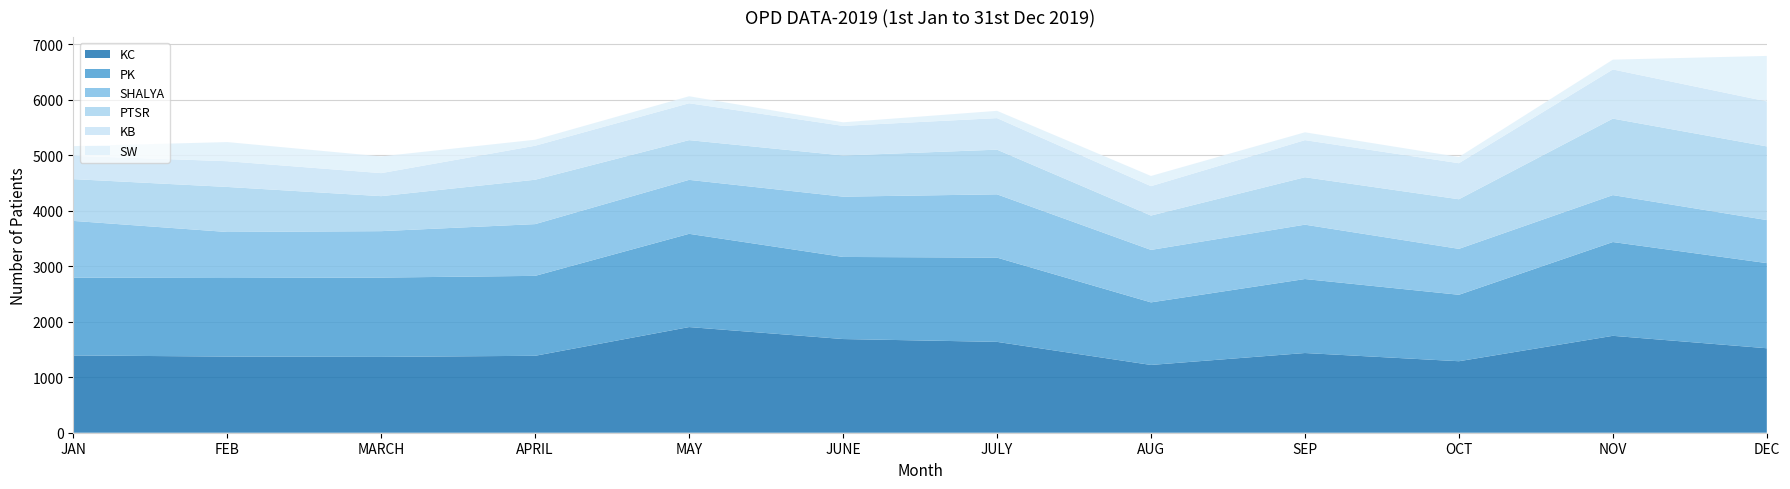

Reading left to right, what are all the values shown in this chart?

KC: JAN=1393	FEB=1373	MARCH=1367	APRIL=1387	MAY=1905	JUNE=1689	JULY=1638	AUG=1222	SEP=1437	OCT=1289	NOV=1747	DEC=1523
PK: JAN=1403	FEB=1416	MARCH=1430	APRIL=1441	MAY=1681	JUNE=1480	JULY=1519	AUG=1128	SEP=1334	OCT=1198	NOV=1691	DEC=1535
SHALYA: JAN=1023	FEB=830	MARCH=837	APRIL=933	MAY=973	JUNE=1087	JULY=1141	AUG=946	SEP=980	OCT=828	NOV=846	DEC=776
PTSR: JAN=753	FEB=812	MARCH=631	APRIL=800	MAY=716	JUNE=742	JULY=805	AUG=619	SEP=855	OCT=894	NOV=1379	DEC=1328
KB: JAN=420	FEB=464	MARCH=415	APRIL=613	MAY=665	JUNE=534	JULY=569	AUG=530	SEP=669	OCT=650	NOV=886	DEC=811
SW: JAN=175	FEB=345	MARCH=302	APRIL=108	MAY=126	JUNE=64	JULY=131	AUG=184	SEP=141	OCT=112	NOV=177	DEC=820